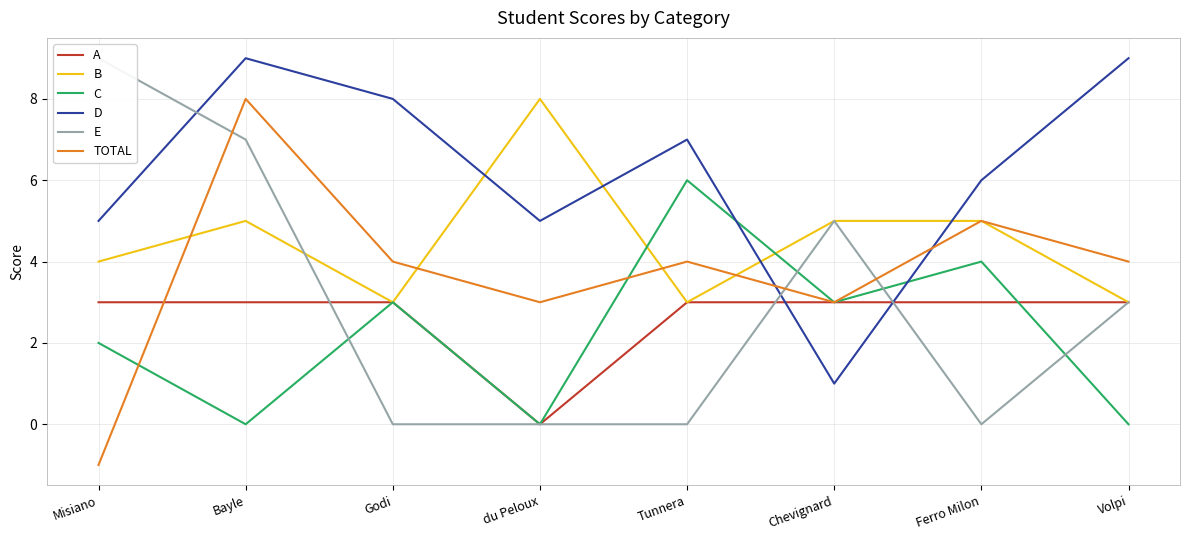

Where is the first local minimum for B?

Godi